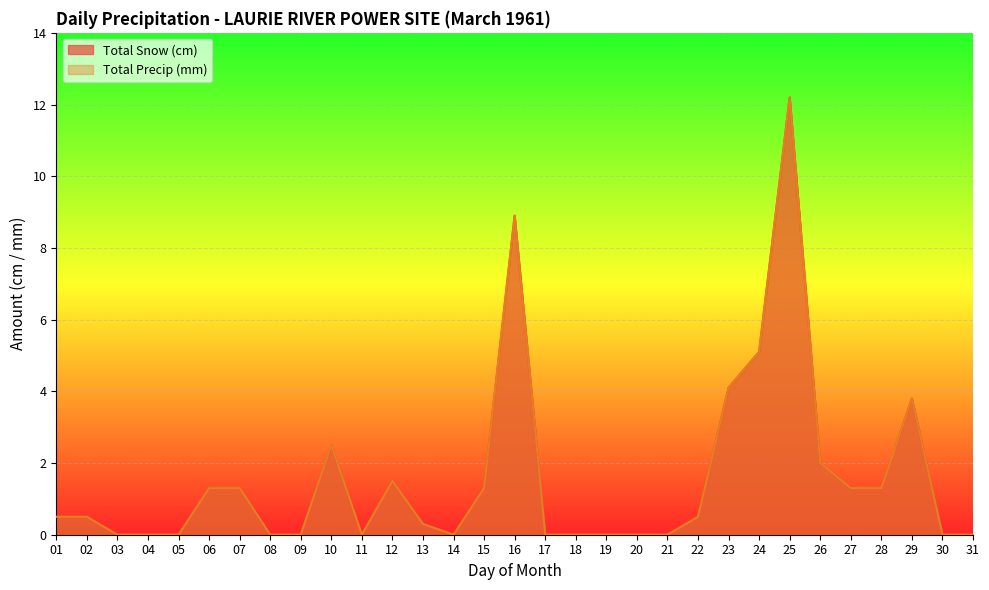

True or false: Total Precip (mm) and Total Snow (cm) cross at least once.

False